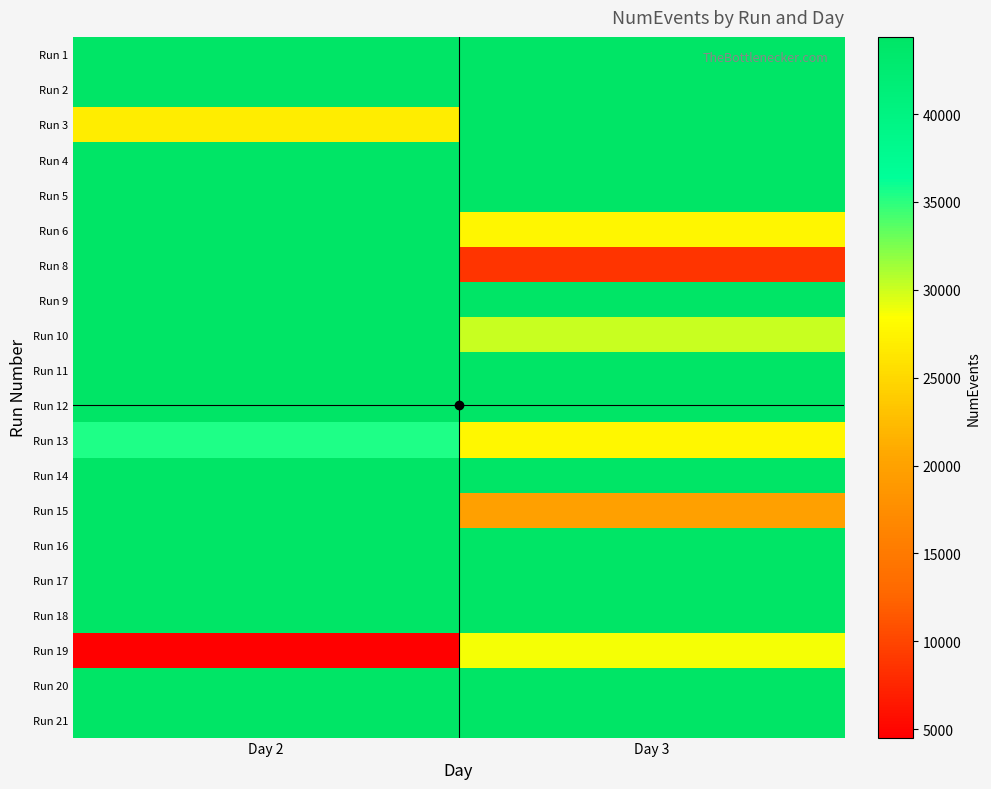

Reading left to right, transcribe all the data shown in this chart.

Run 1: Day 2=44333	Day 3=44386
Run 2: Day 2=44341	Day 3=44349
Run 3: Day 2=26879	Day 3=44328
Run 4: Day 2=44330	Day 3=44317
Run 5: Day 2=44362	Day 3=44310
Run 6: Day 2=44360	Day 3=27704
Run 8: Day 2=44339	Day 3=8727
Run 9: Day 2=44342	Day 3=44323
Run 10: Day 2=44350	Day 3=30220
Run 11: Day 2=44328	Day 3=44282
Run 12: Day 2=44276	Day 3=44291
Run 13: Day 2=35423	Day 3=27825
Run 14: Day 2=44293	Day 3=44297
Run 15: Day 2=44318	Day 3=19924
Run 16: Day 2=44375	Day 3=44290
Run 17: Day 2=44351	Day 3=44328
Run 18: Day 2=44366	Day 3=44251
Run 19: Day 2=4524	Day 3=28809
Run 20: Day 2=44392	Day 3=44281
Run 21: Day 2=44342	Day 3=44282